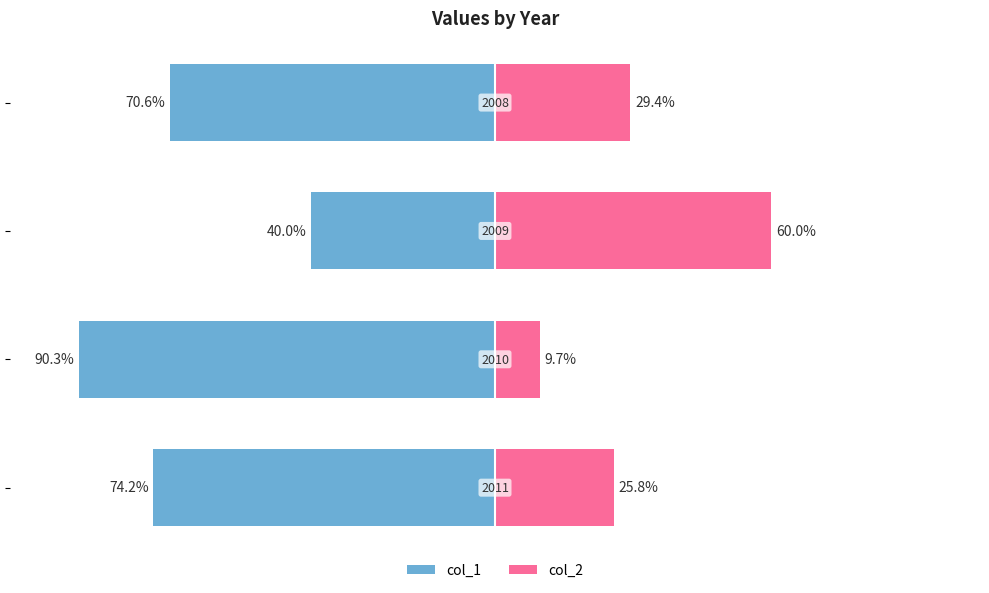

What is the difference between the maximum and minimum values in the col_2 series?

50.3